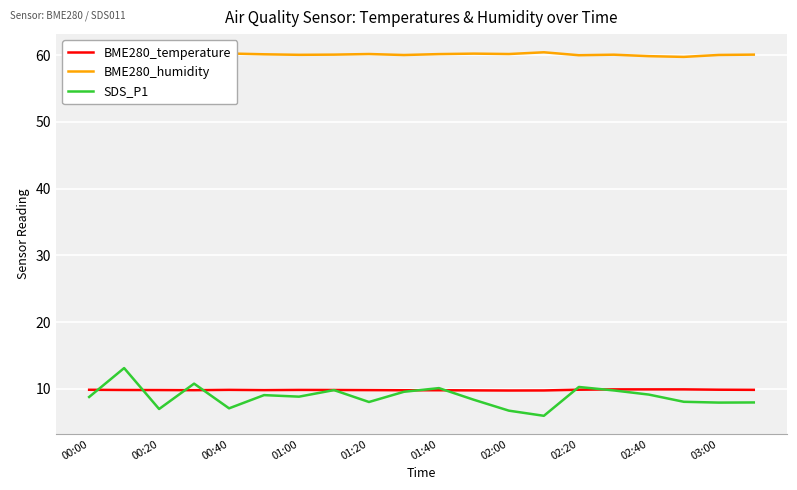

How many lines are shown in the chart?

3